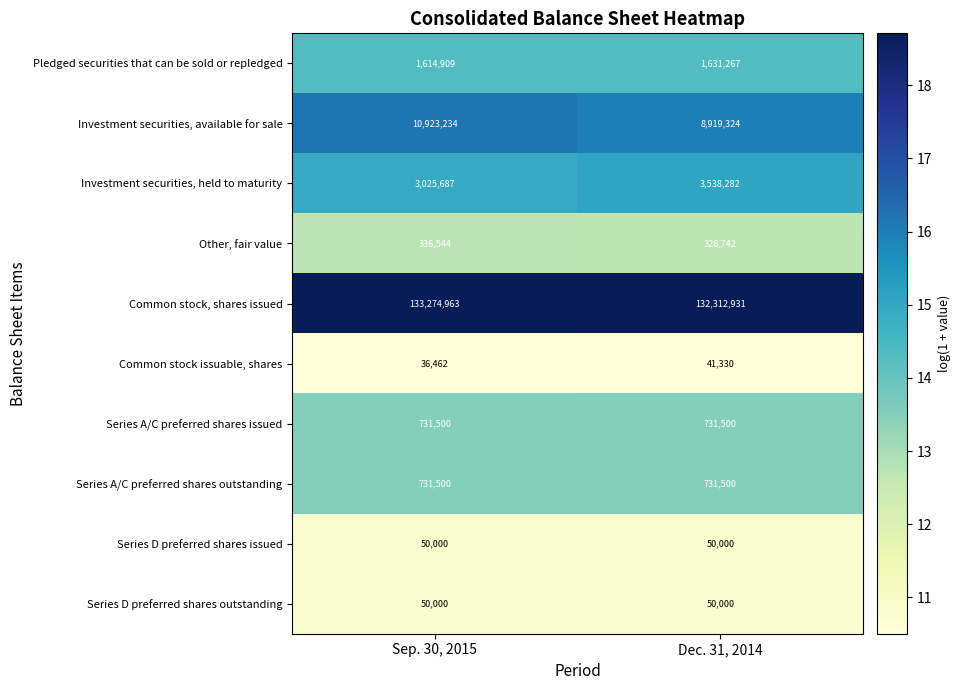

Rank the categories by Common stock, shares issued value from lowest to highest.

Dec. 31, 2014, Sep. 30, 2015